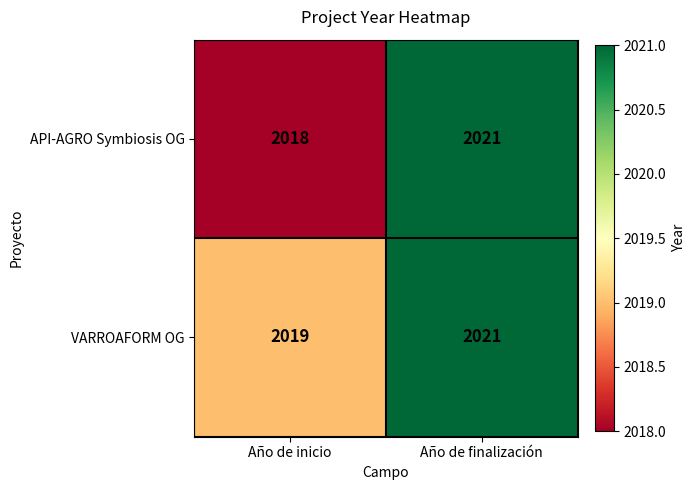

What is the smallest value displayed?

2018